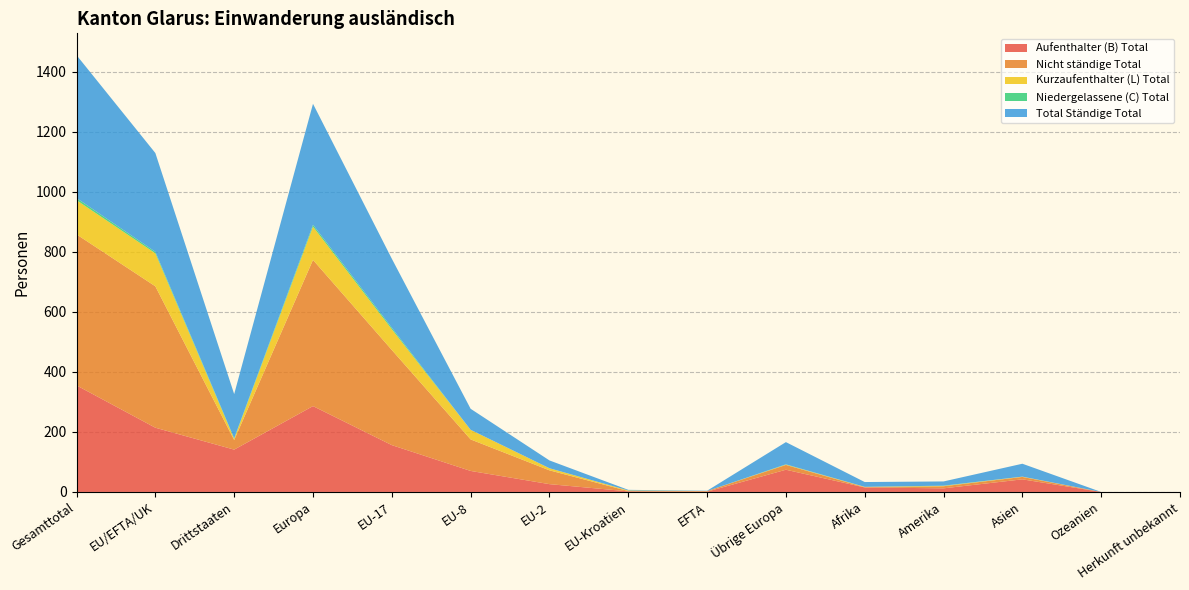

Reading right to left, extract all data points from this chart.

Aufenthalter (B) Total: 0	0	42	12	15	74	1	2	26	70	156	286	141	214	355
Nicht ständige Total: 0	0	8	7	1	16	2	1	46	105	317	487	32	471	503
Kurzaufenthalter (L) Total: 0	0	1	1	1	1	0	2	7	32	69	111	4	110	114
Niedergelassene (C) Total: 0	0	0	1	0	1	0	0	0	0	5	6	2	5	7
Total Ständige Total: 0	0	43	14	16	74	1	2	26	70	230	403	147	329	476